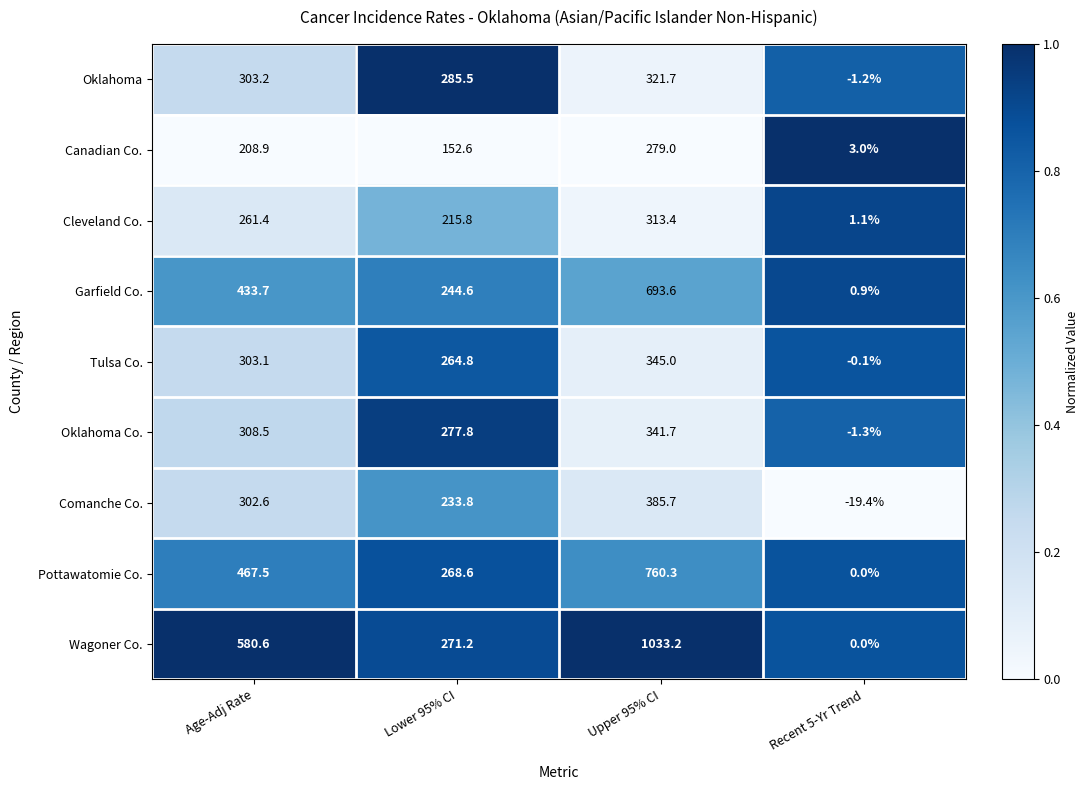

At how many categories does at least one series exceed 0?

4